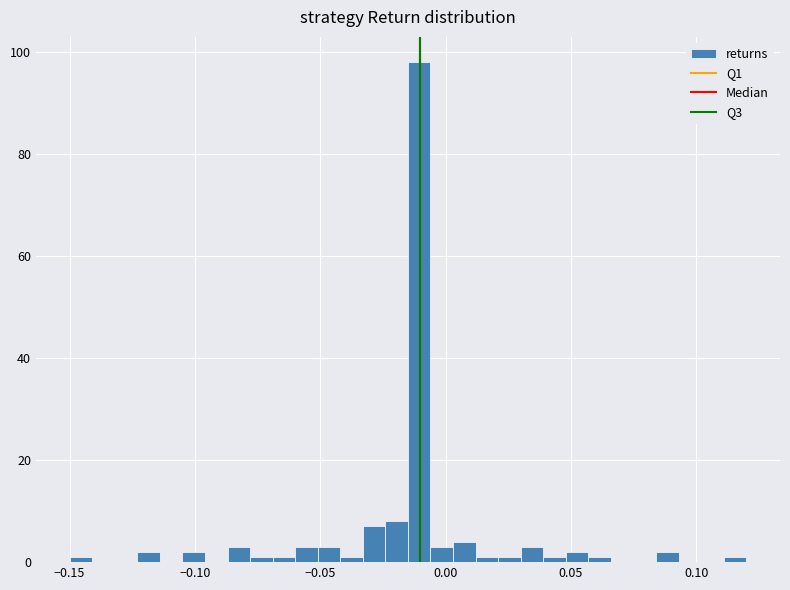

Around what value on the x-axis is the tallest bar? Give the approximate position of its centre, as read against the axis.

-0.010